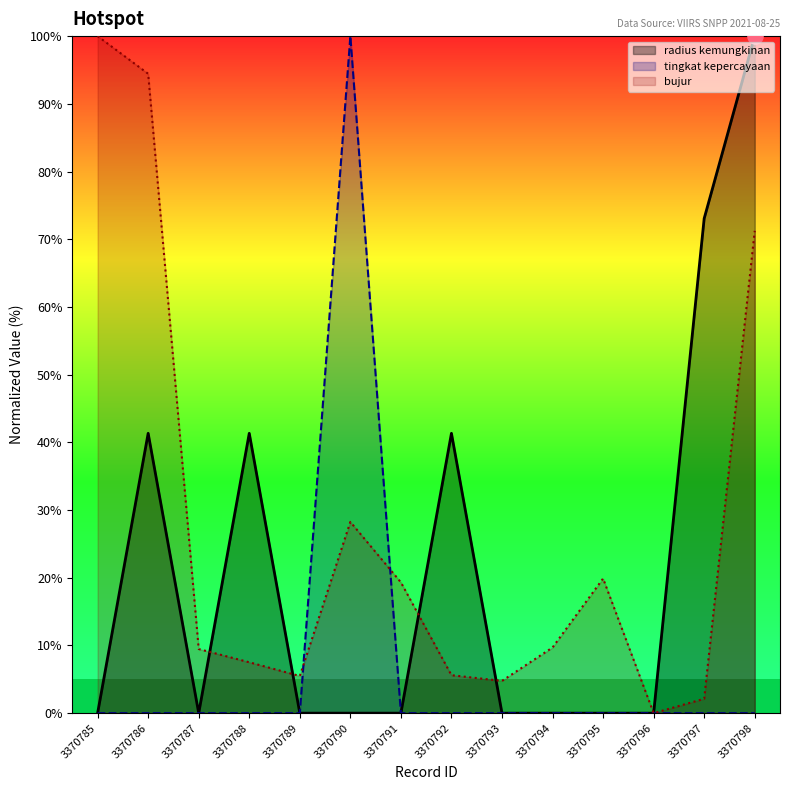

At which category is the sum across all series the highest?

3370798